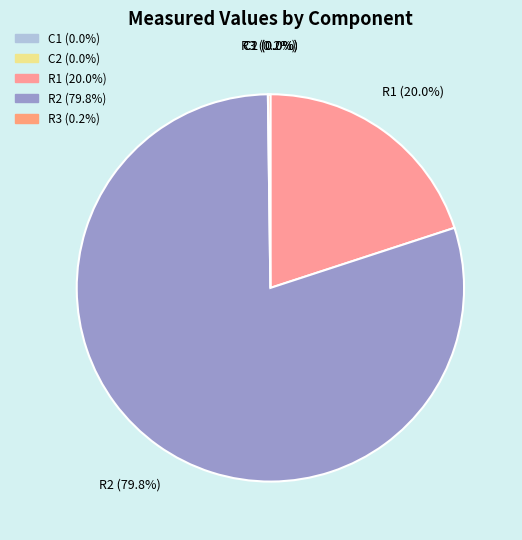

How many segments does this pie chart have?

5